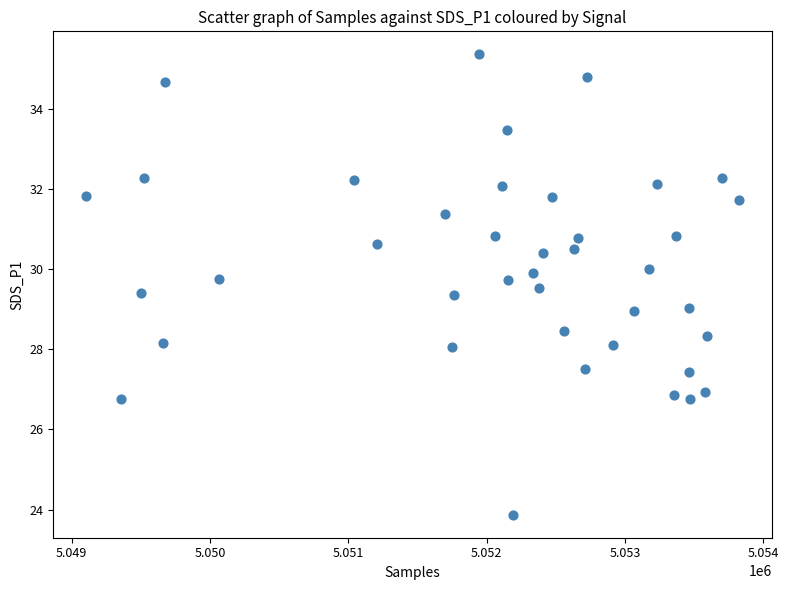

What is the range of X values (max minus min)?

4722.0